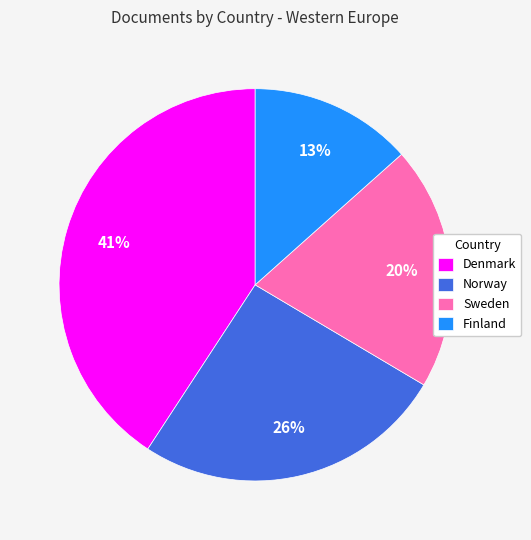

Is the sum of Sweden and Finland greater than half?

No